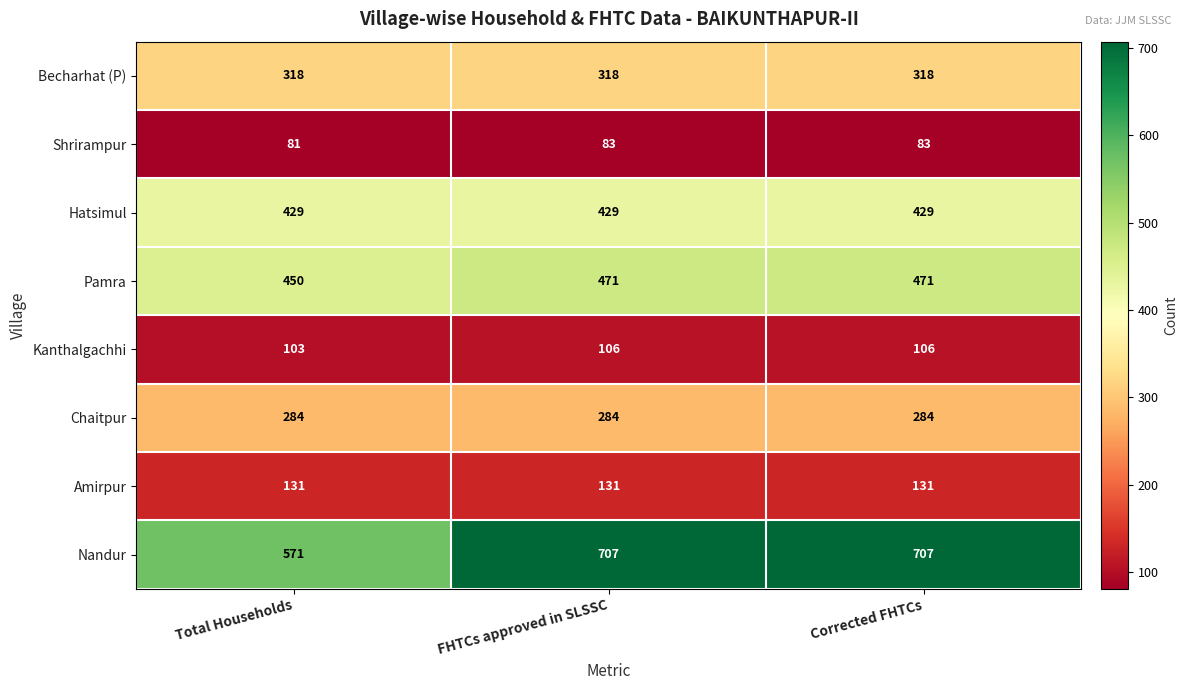

At how many categories does at least one series exceed 250?

3